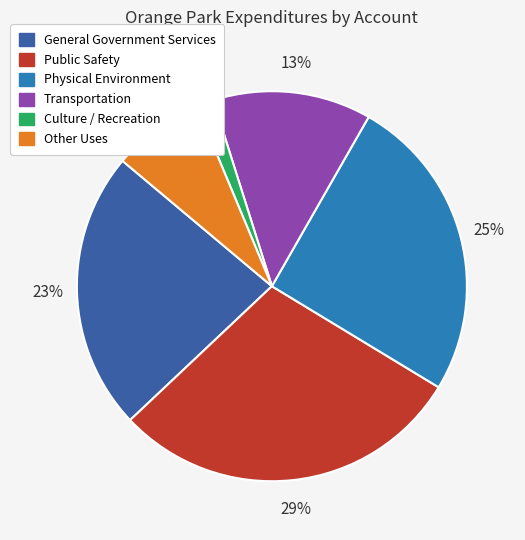

True or false: Physical Environment accounts for 25% of the total.

True